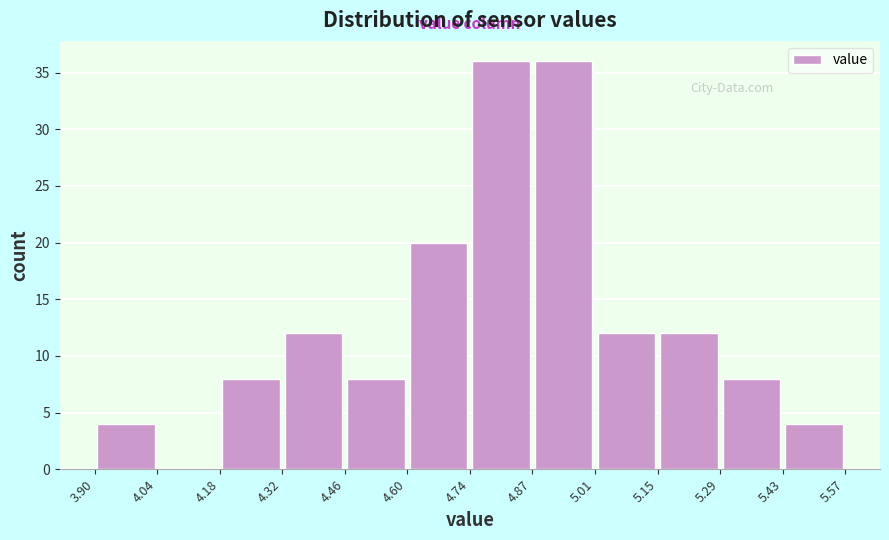

What is the height of the bar covering 4.60 to 4.74 on the x-axis? The values are not printed on the chart, so give them approximately, as read against the axis.

20